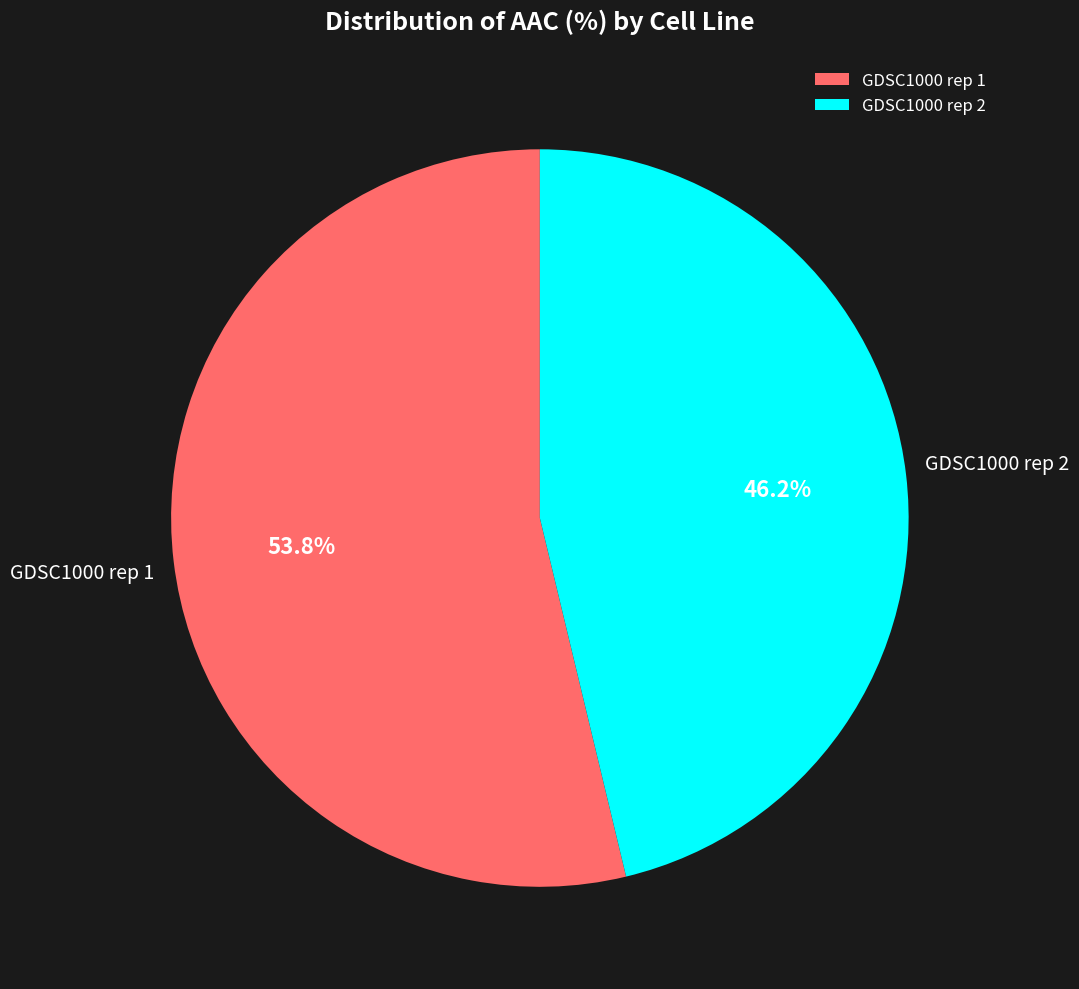

What is the largest slice in the pie chart?

GDSC1000 rep 1